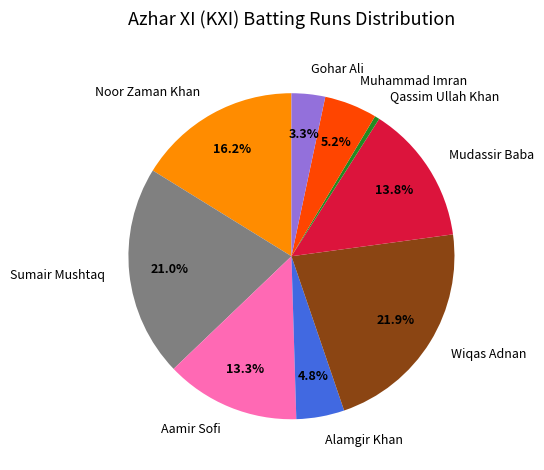

What is the total percentage of Gohar Ali and Wiqas Adnan?

25.2%